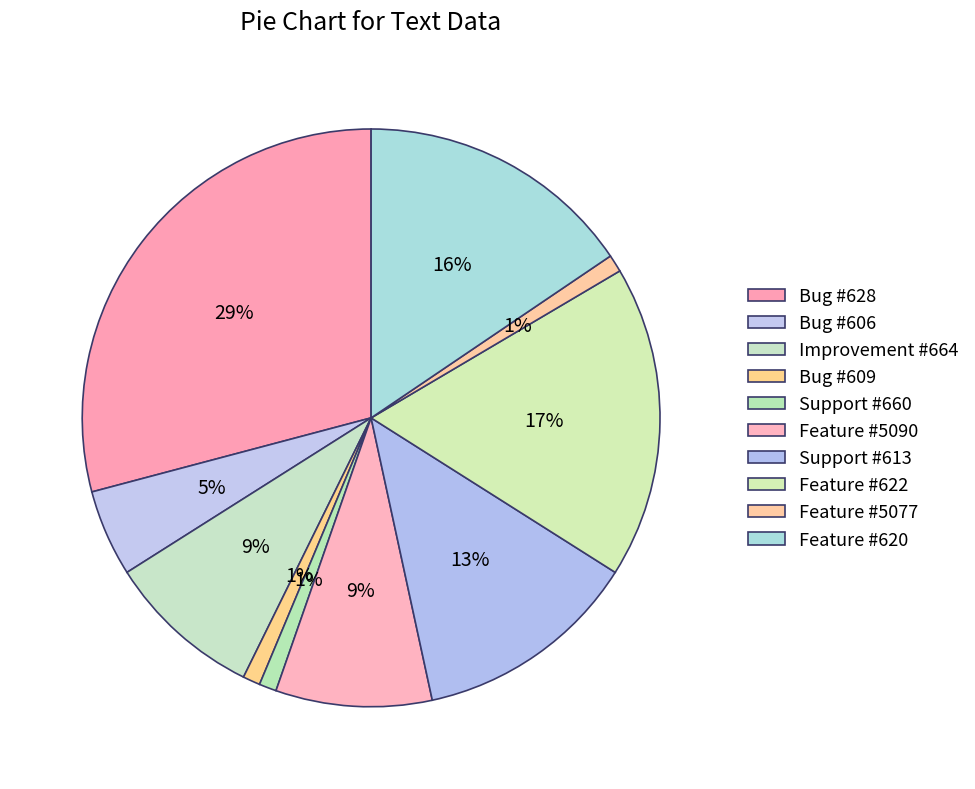

How many slices are in this pie chart?

10